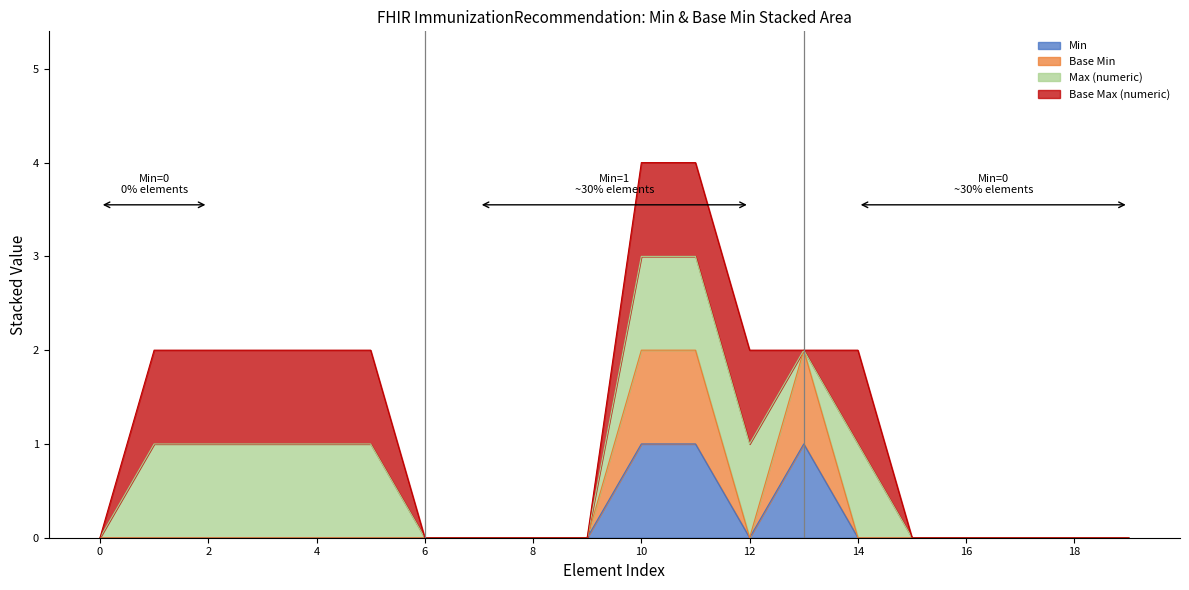

In Min, how many points are lower than both neighbors (excluding endpoints)?

1